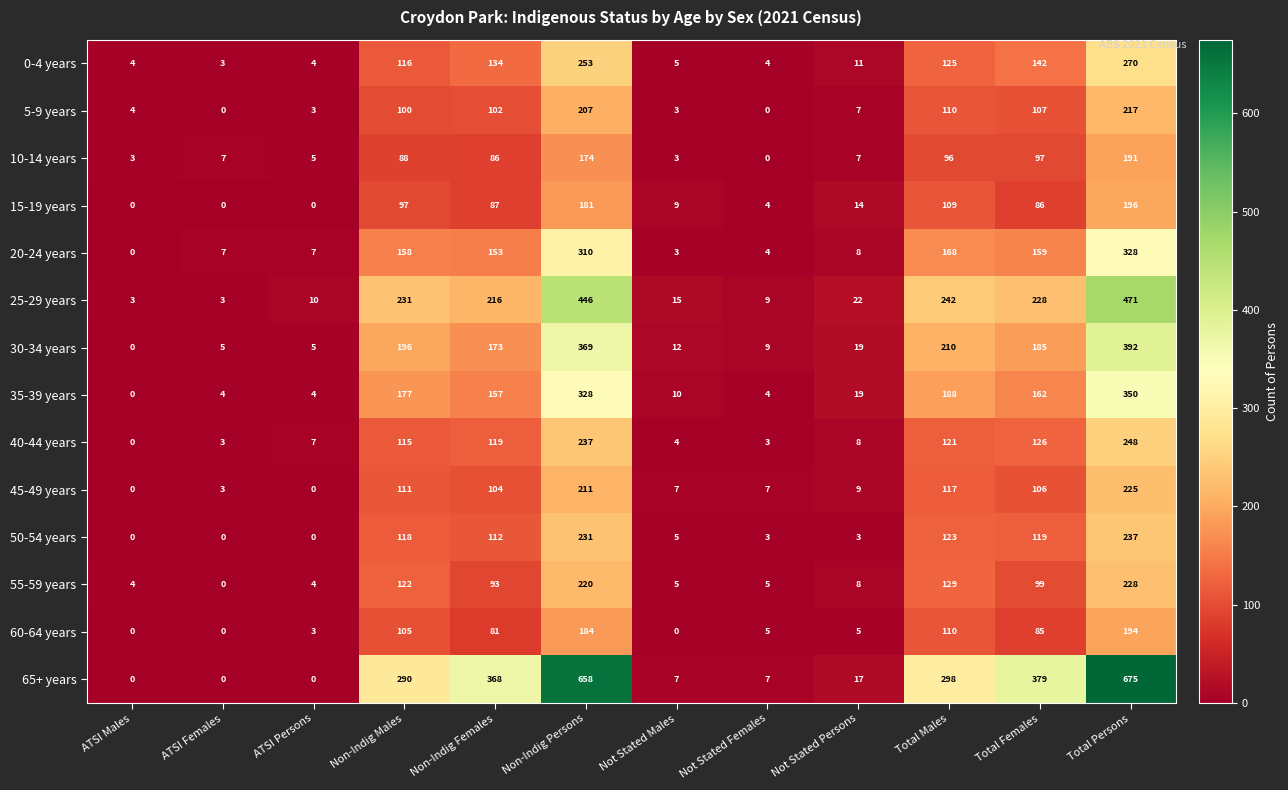

How many values in 30-34 years are above zero?

11